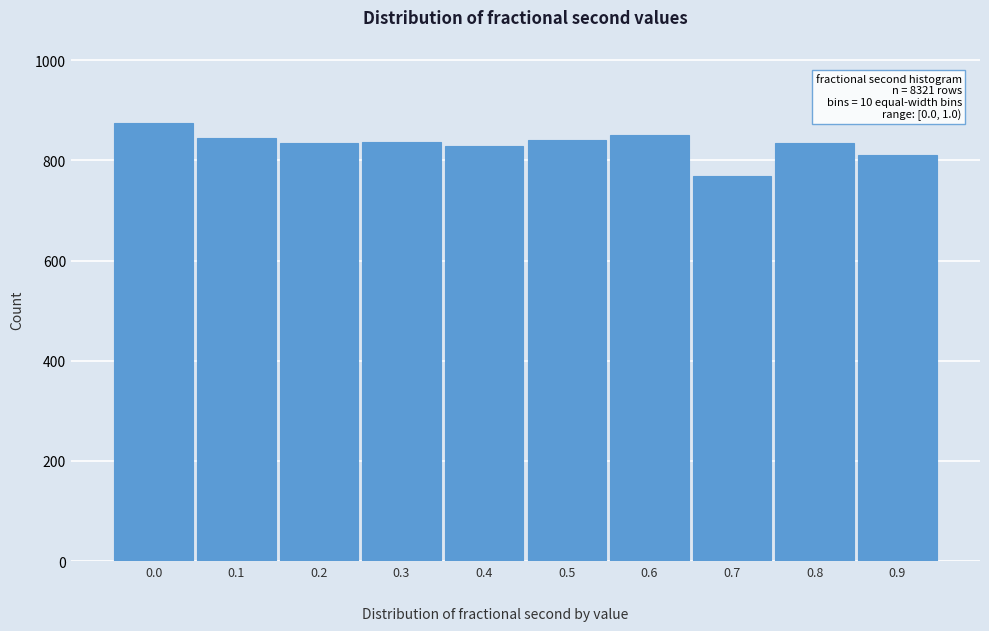

What is the minimum value shown in the chart?

768